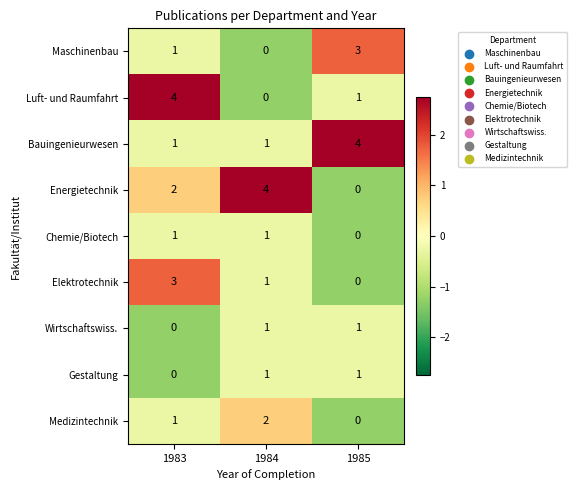

Which category has the lowest value in the Chemie/Biotech series?

1985